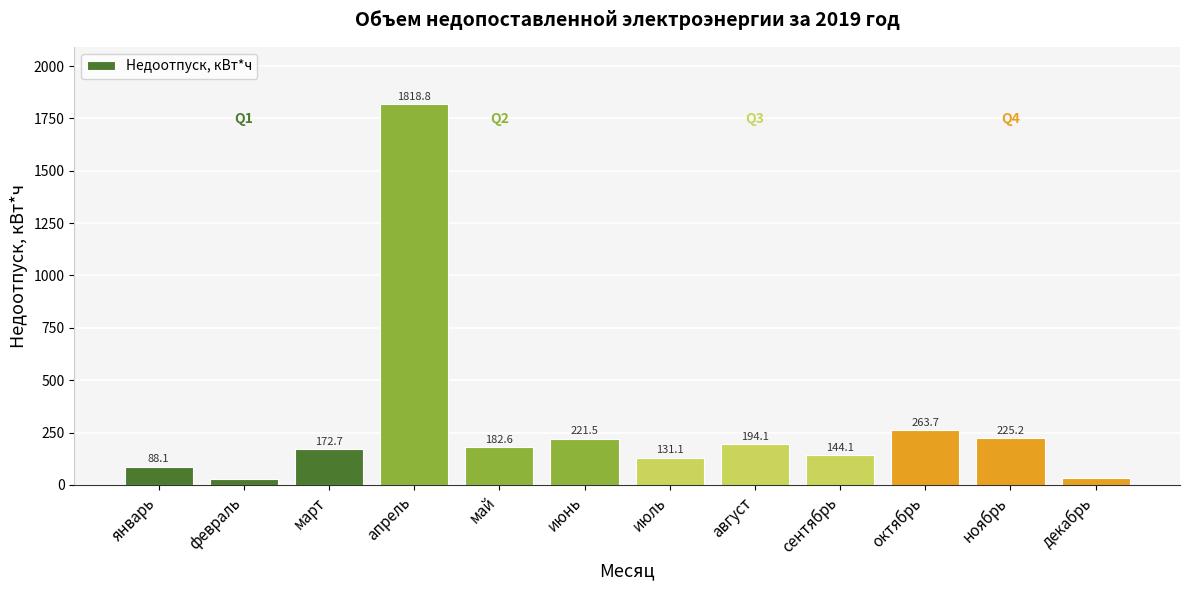

Reading left to right, extract all data points from this chart.

январь=88.1	февраль=29.3	март=172.7	апрель=1818.8	май=182.6	июнь=221.5	июль=131.1	август=194.1	сентябрь=144.1	октябрь=263.7	ноябрь=225.2	декабрь=34.1